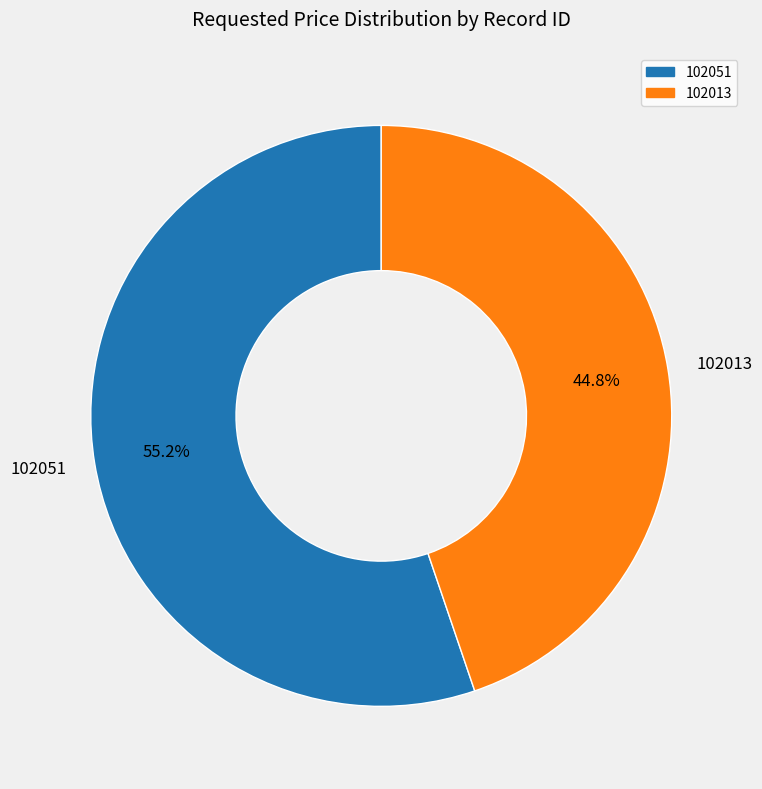

Rank the categories by value from highest to lowest.

102051, 102013